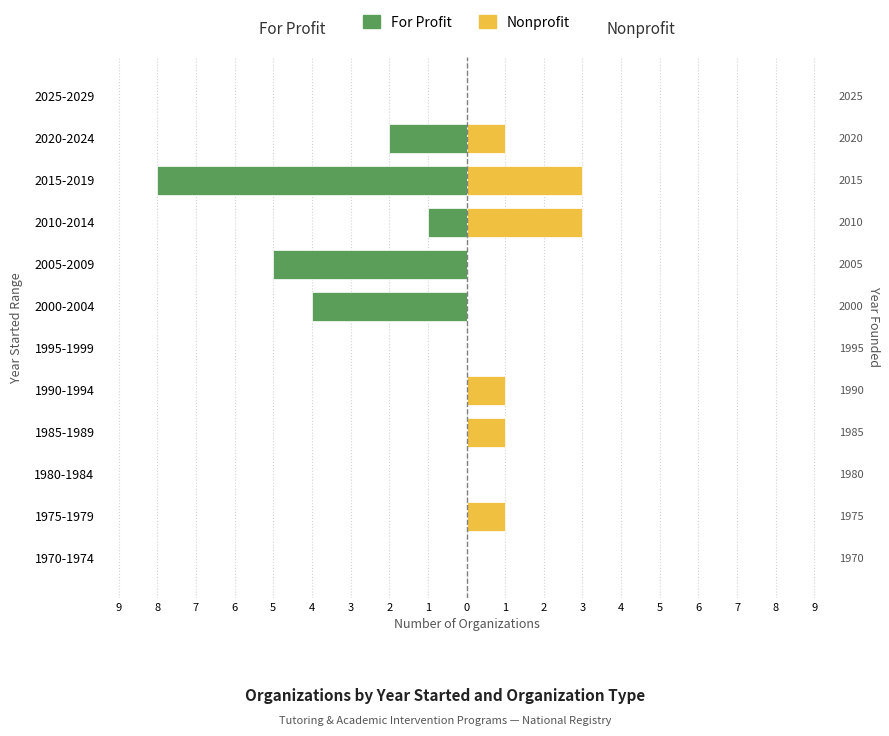

How many groups of bars are there?

12